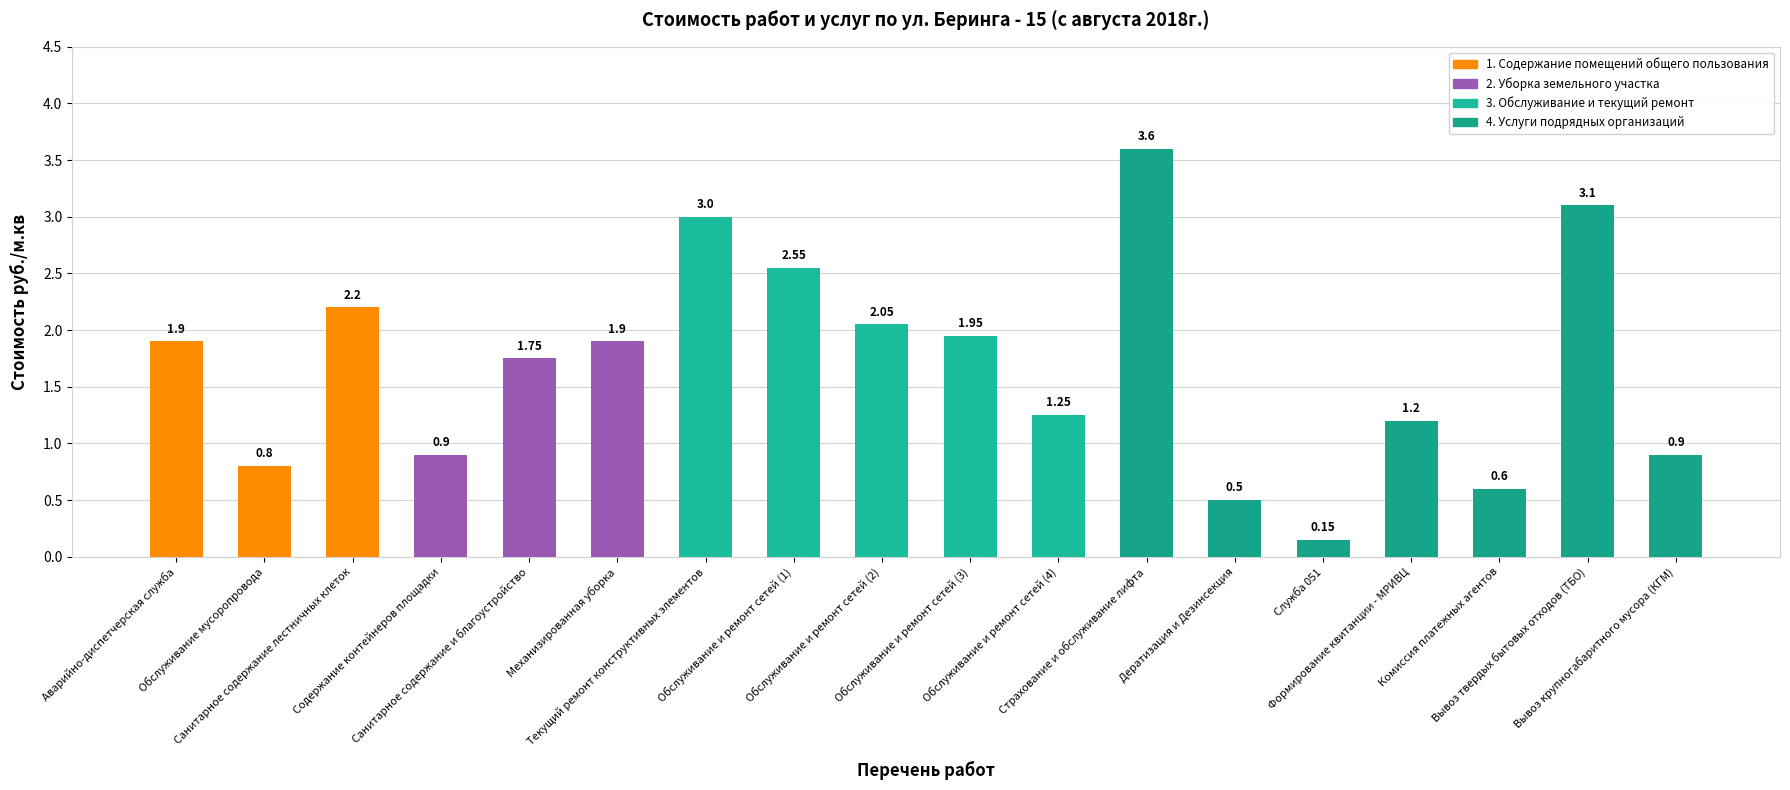

What is the label of the 4th bar from the left?

Содержание контейнеров площадки